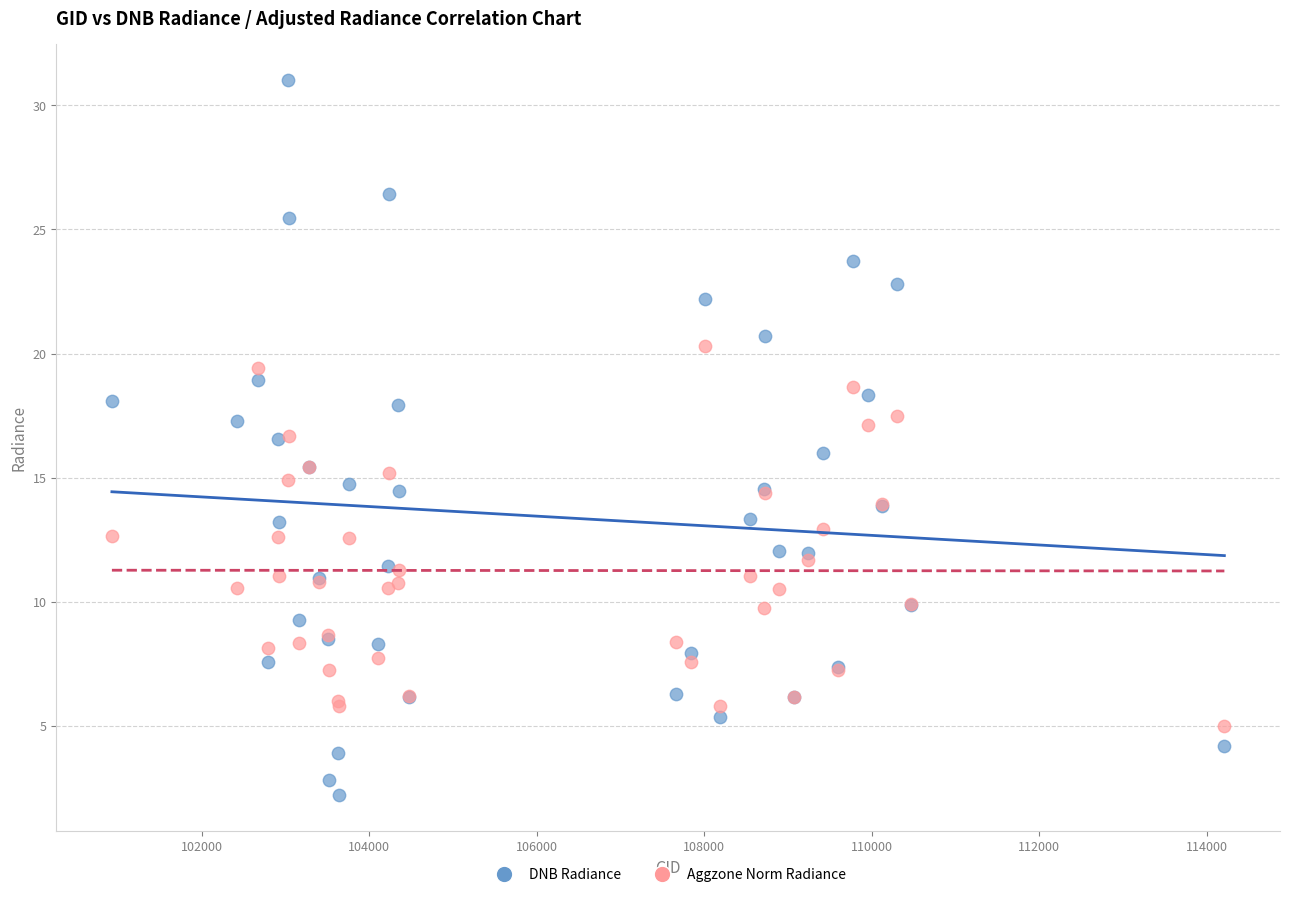

What is the X range (max minus min) for the scatter plot?

13280.0